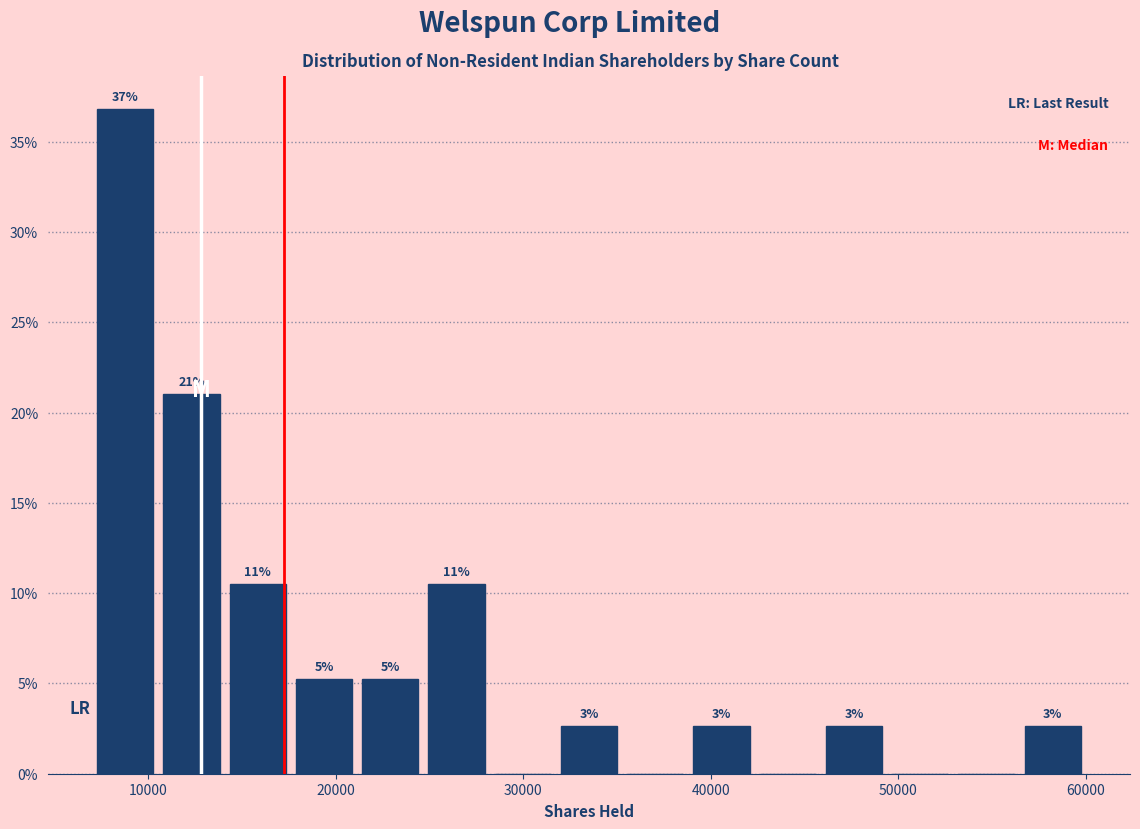

Around what value on the x-axis is the tallest bar? Give the approximate position of its centre, as read against the axis.

9000